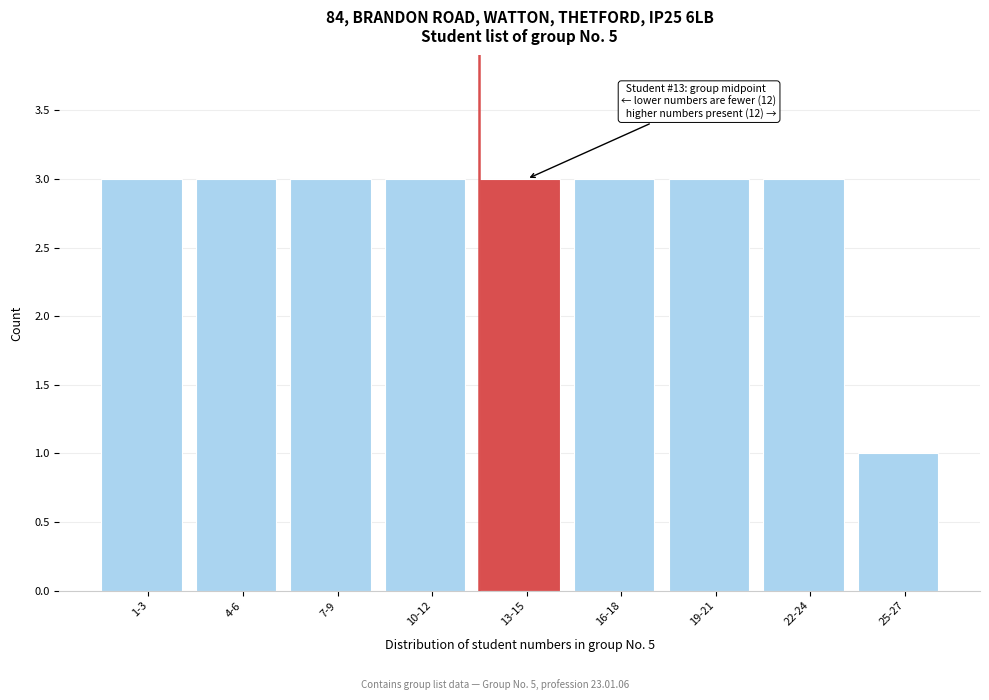

Reading left to right, extract all data points from this chart.

1-3=3	4-6=3	7-9=3	10-12=3	13-15=3	16-18=3	19-21=3	22-24=3	25-27=1